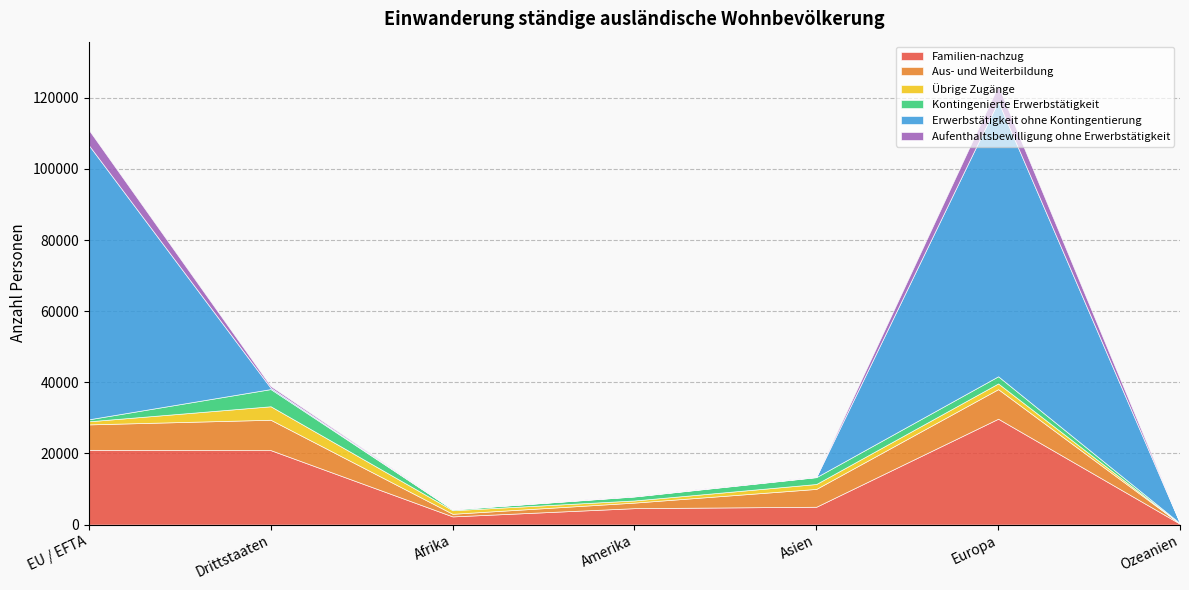

How many interior local peaks does the Aufenthaltsbewilligung ohne Erwerbstätigkeit series have?

1